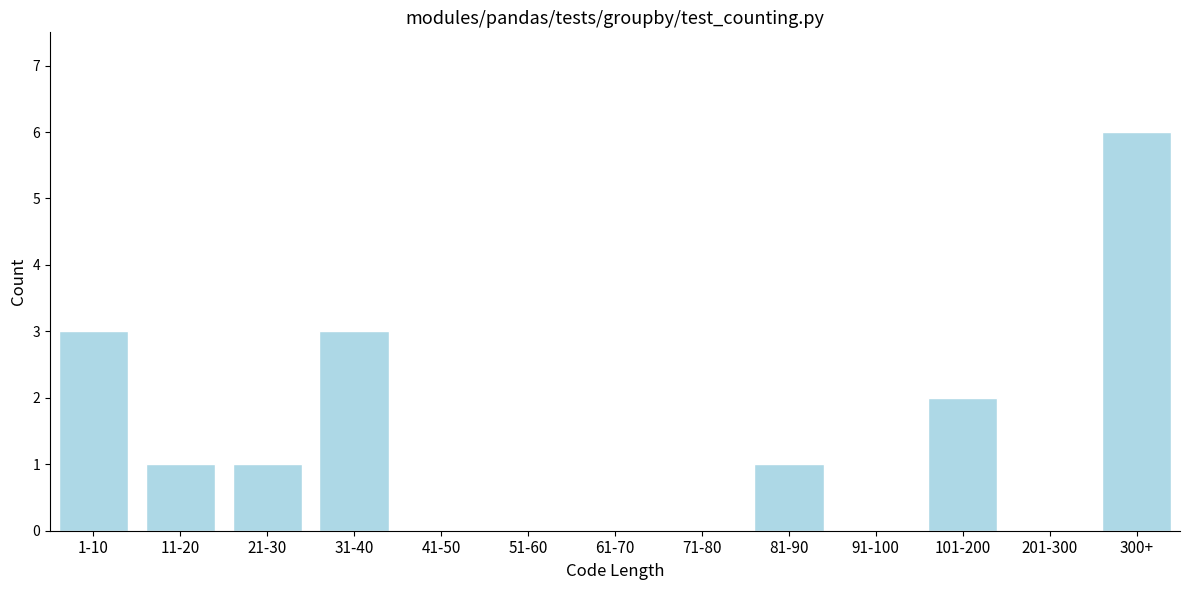

What is the sum of all values?

17